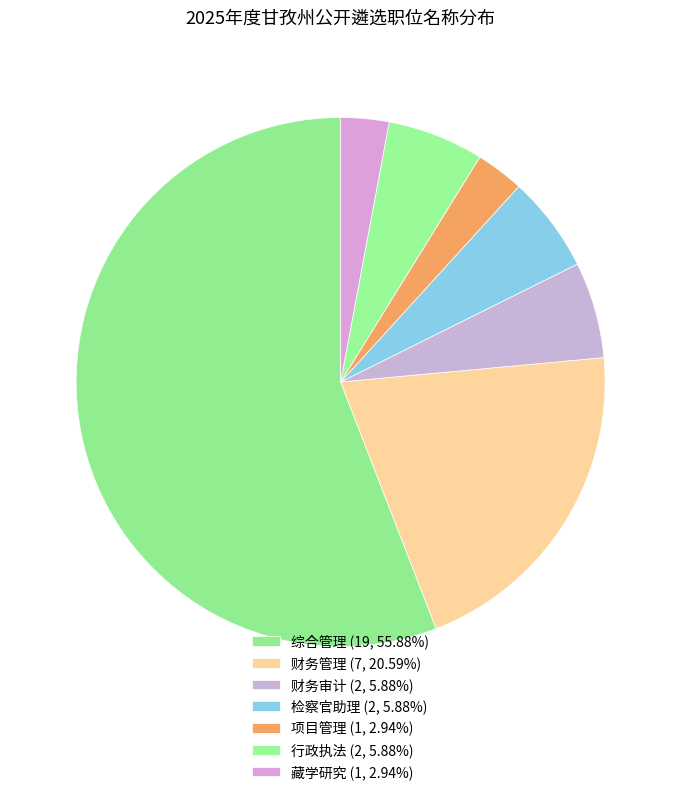

Is it true that 项目管理 is 3% of the pie?

True